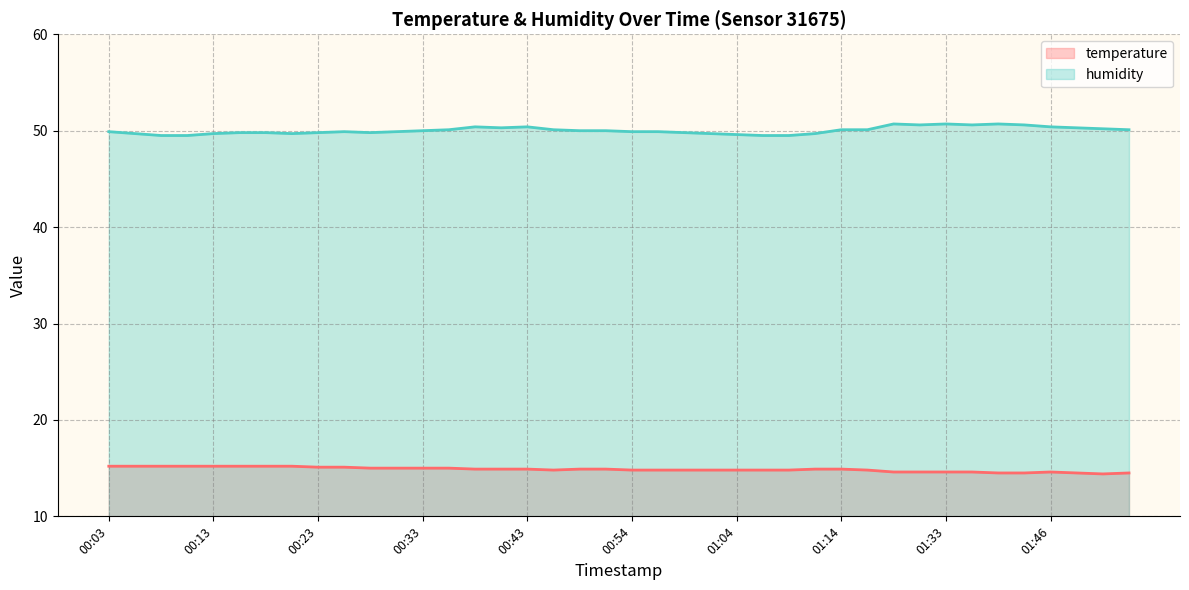

How many temperature values are between 14 and 15?

30